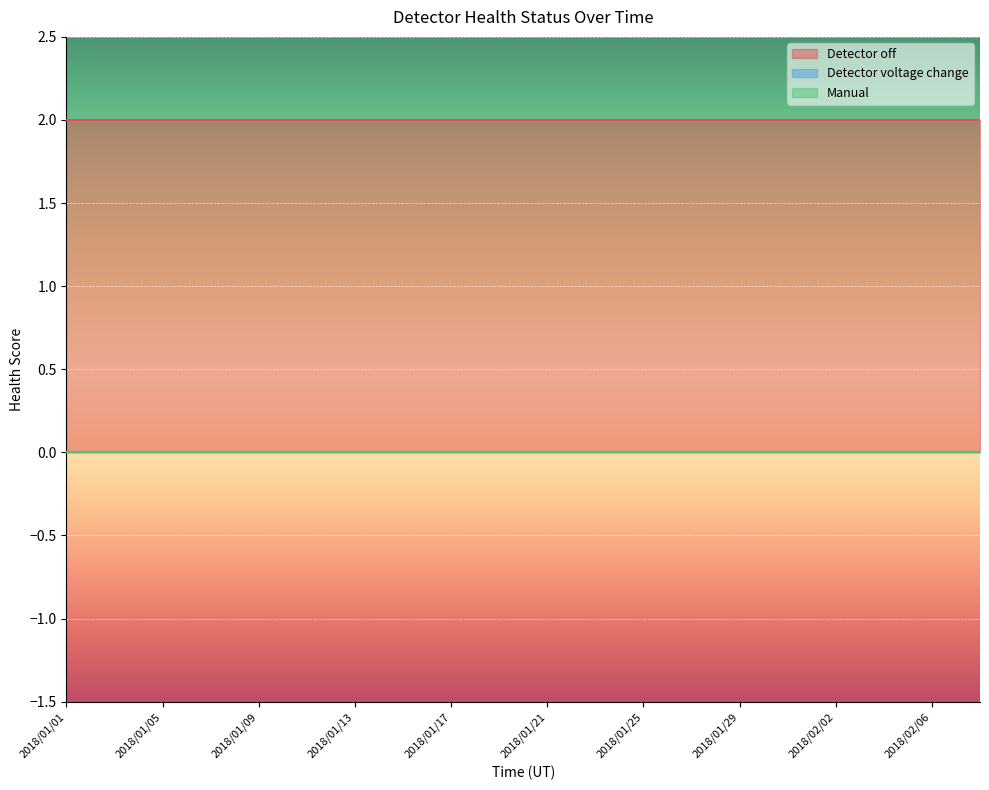

Which series has the widest spread of values?

Detector off